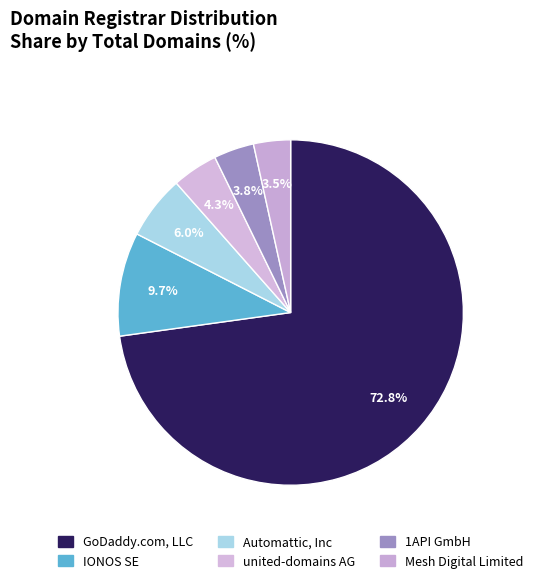

How much of the chart is everything except Automattic, Inc?

94.0%